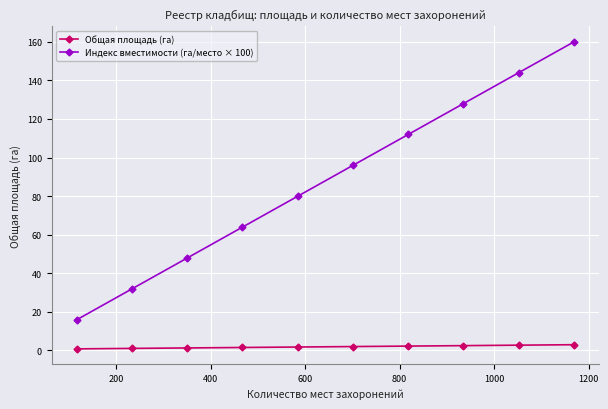

How many lines are shown in the chart?

2